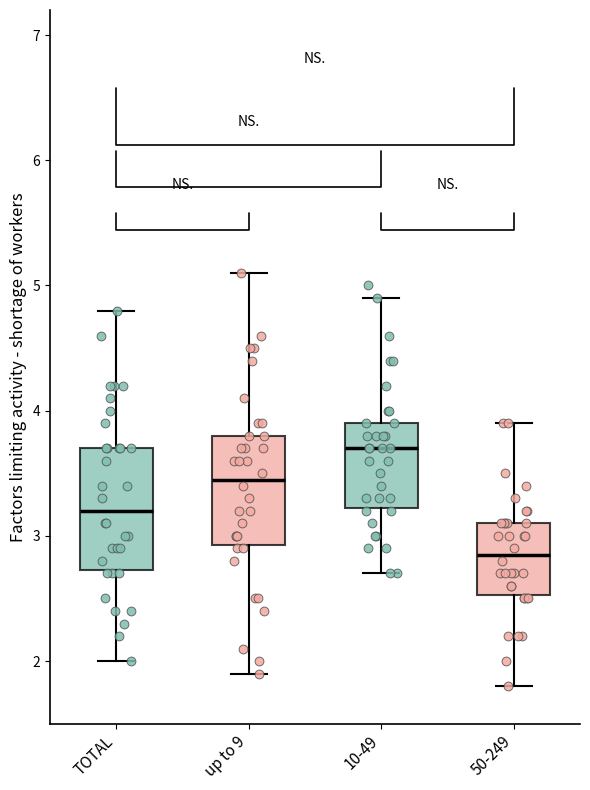

Which box is the tallest, from its lower edge to its upper edge?

TOTAL